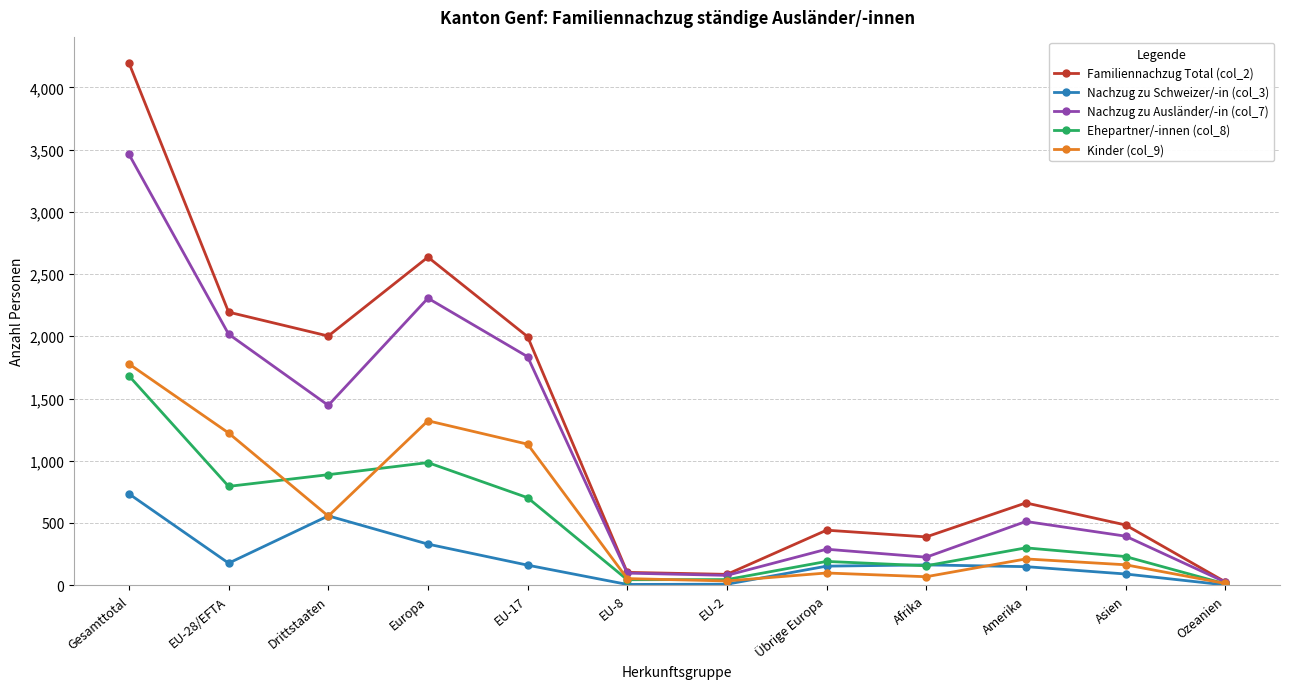

At which category does Ehepartner/-innen (col_8) reach its first local peak?

Europa